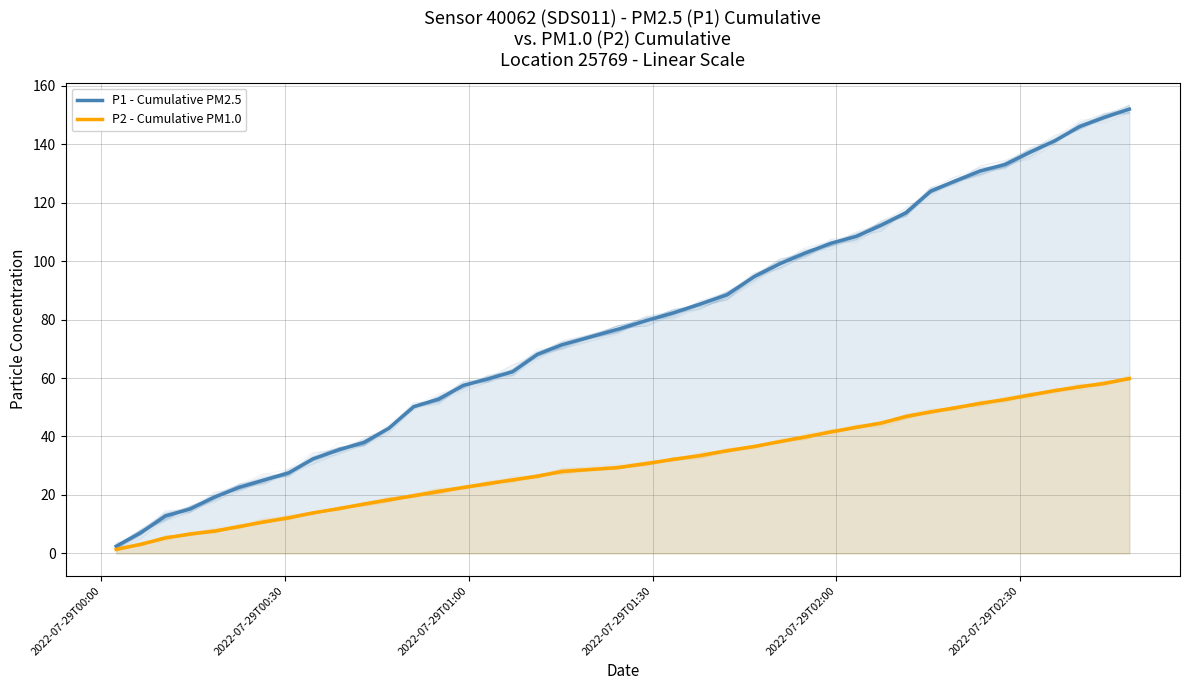

How many lines are shown in the chart?

2